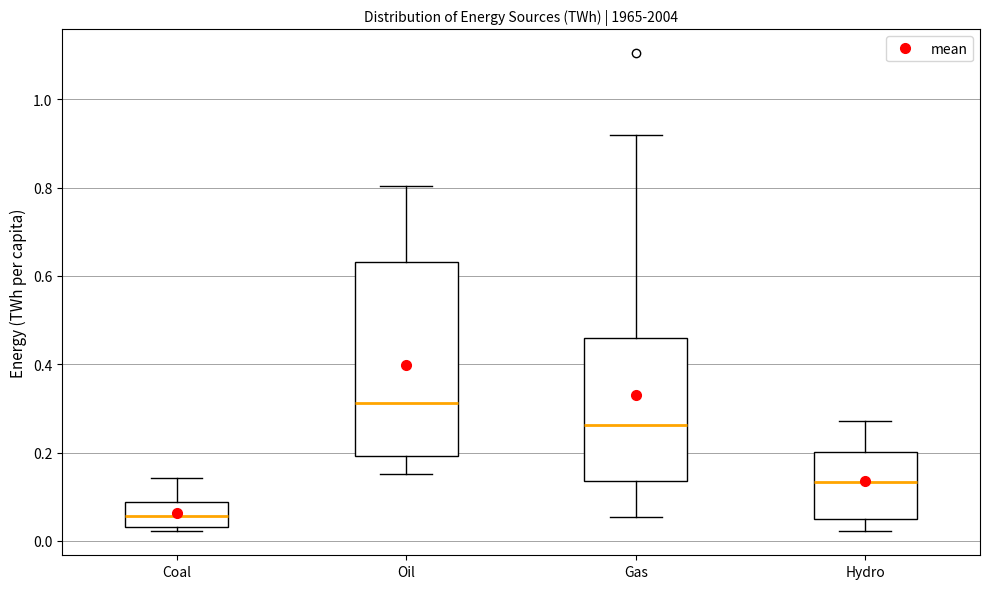

Which box has the lowest median line?

Coal